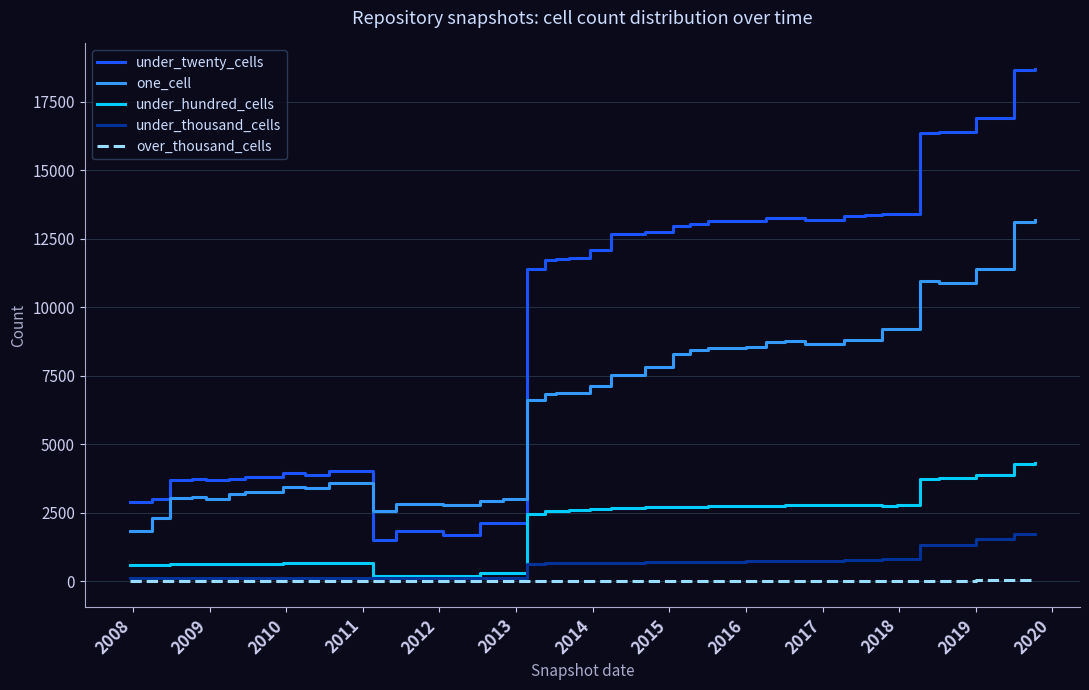

True or false: one_cell and over_thousand_cells cross at least once.

False